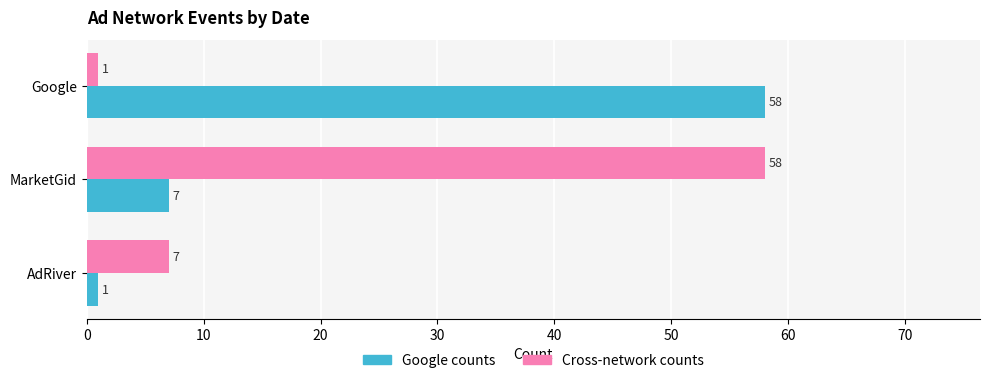

What is the sum of the Google counts values at Google and MarketGid?

65